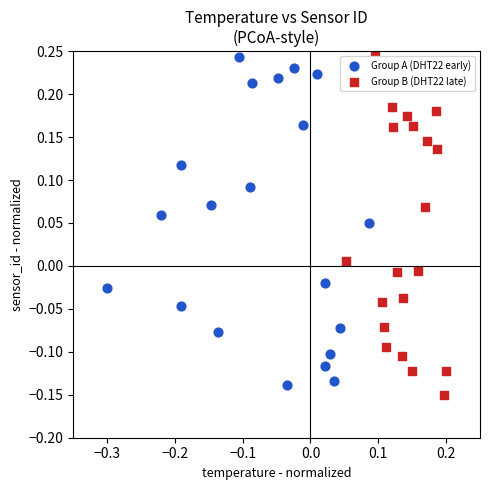

Which series reaches the minimum Y coordinate?

Group B (DHT22 late)